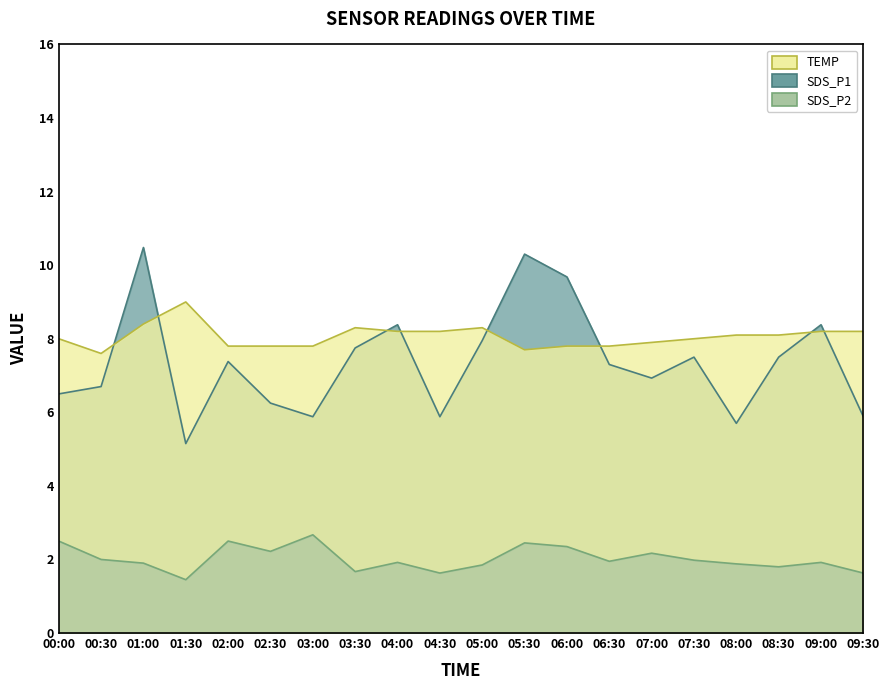

What are all the series names shown in the legend?

SDS_P1, SDS_P2, Temp